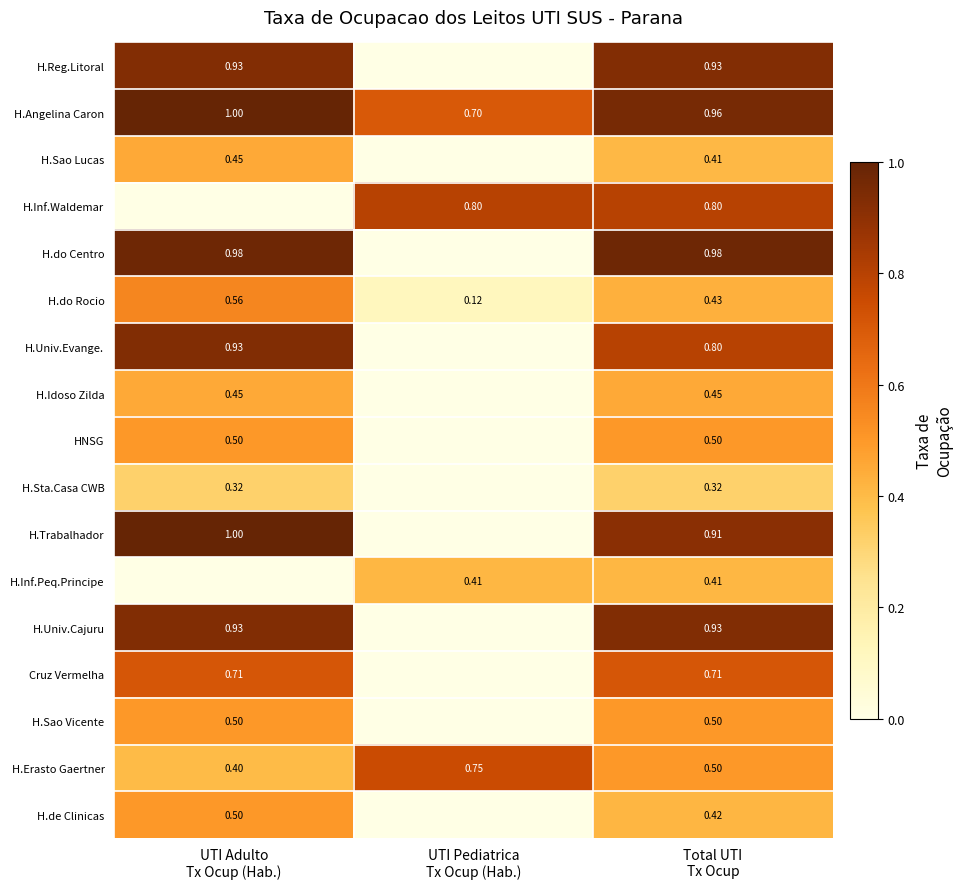

True or false: H.Sta.Casa CWB has a value of -0.2 at UTI Pediatrica Tx Ocup (Hab.).

False